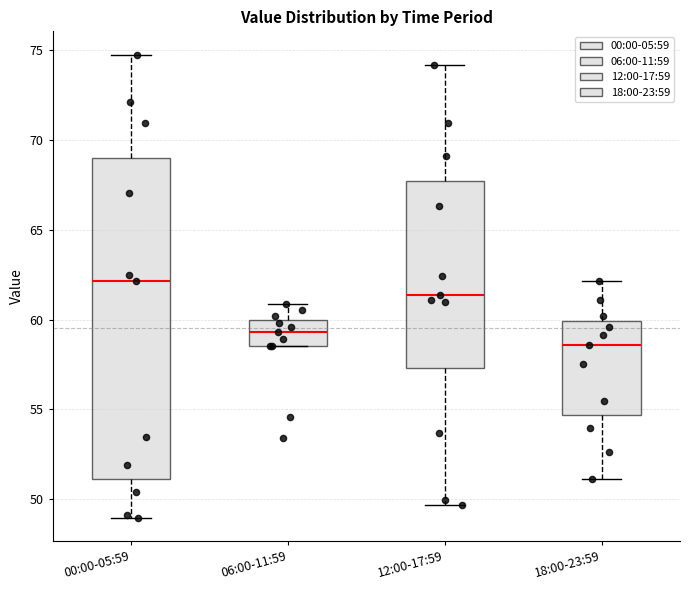

Which box has the highest median line?

00:00-05:59